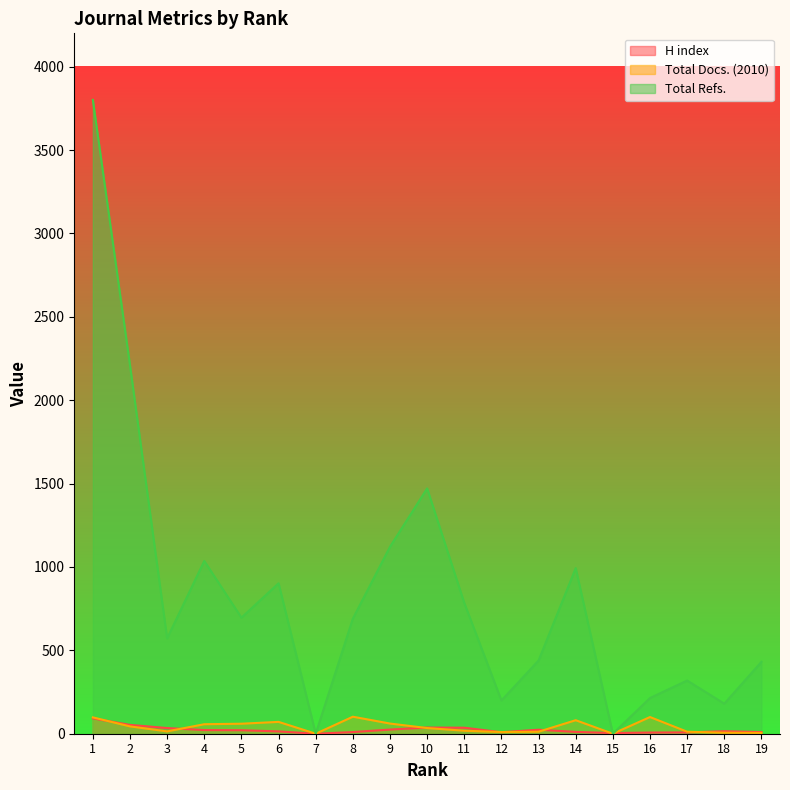

How many values in the Total Docs. (2010) series are below 34?

9